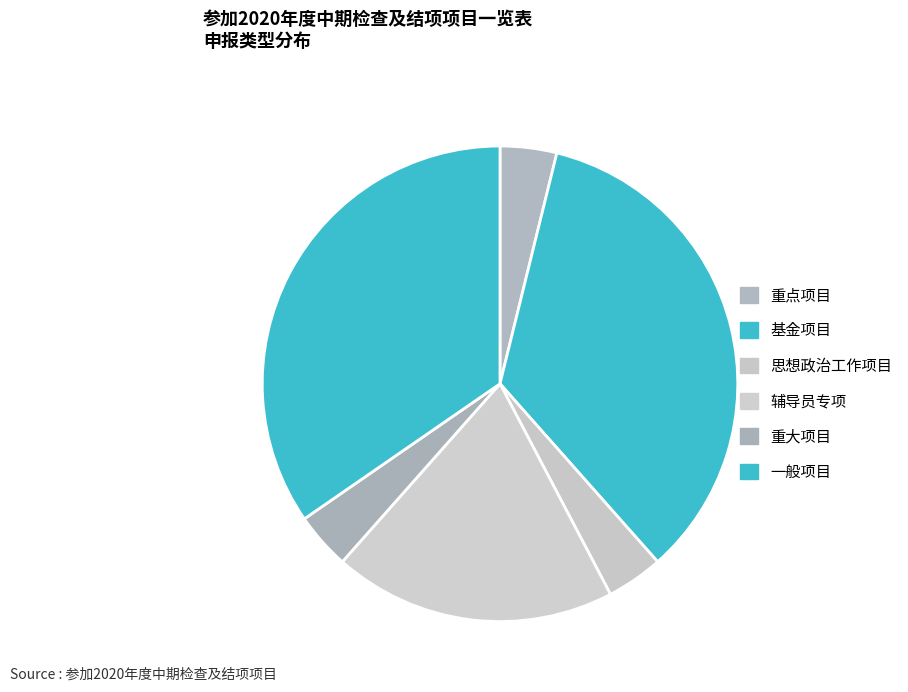

How many segments does this pie chart have?

6